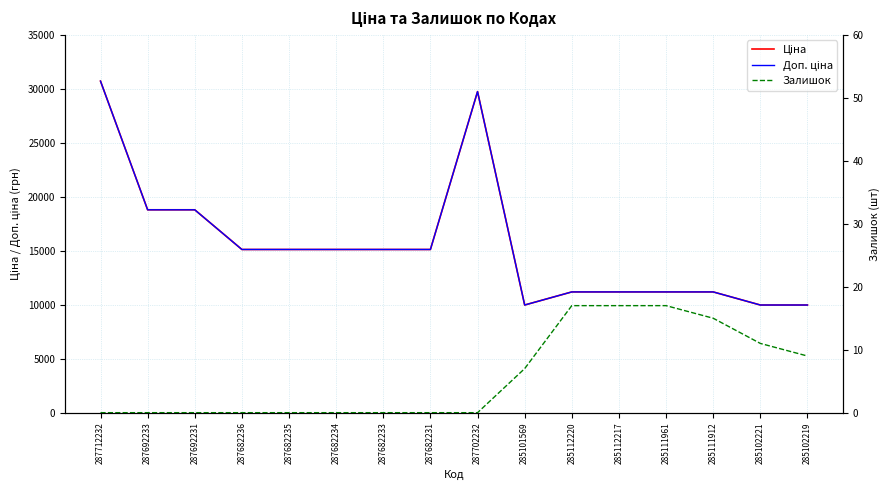

How many data points does each series have?

16